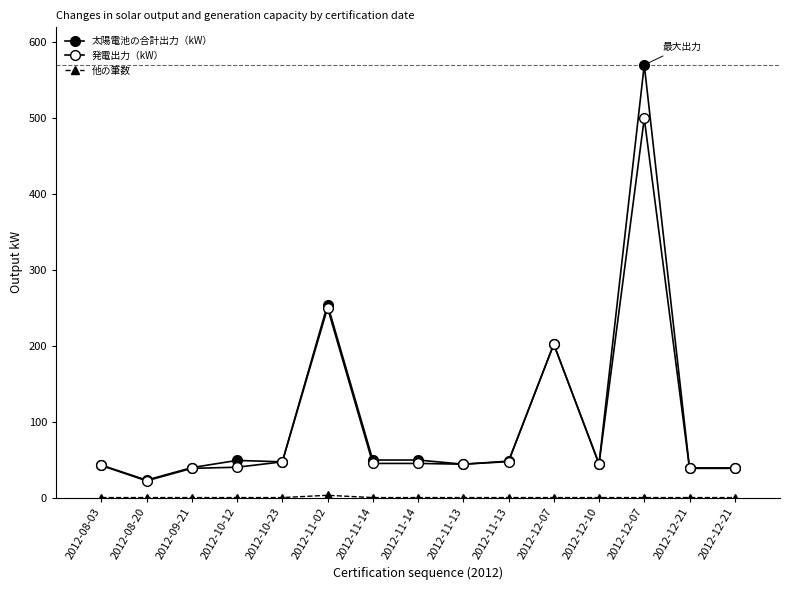

How many values in the 太陽電池の合計出力（kW） series are below 47?

7